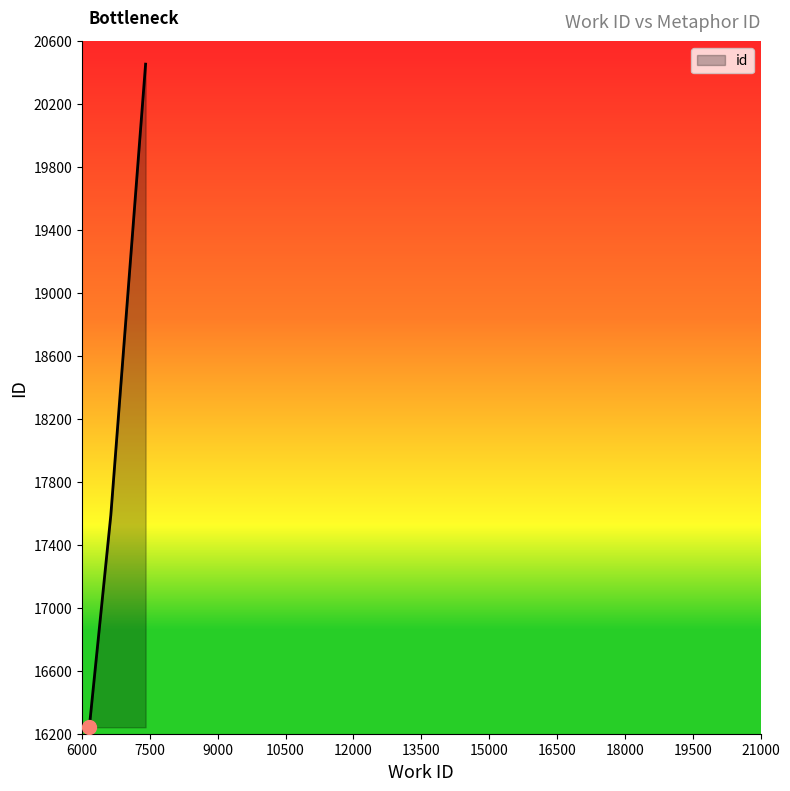

What is the average value?

17354